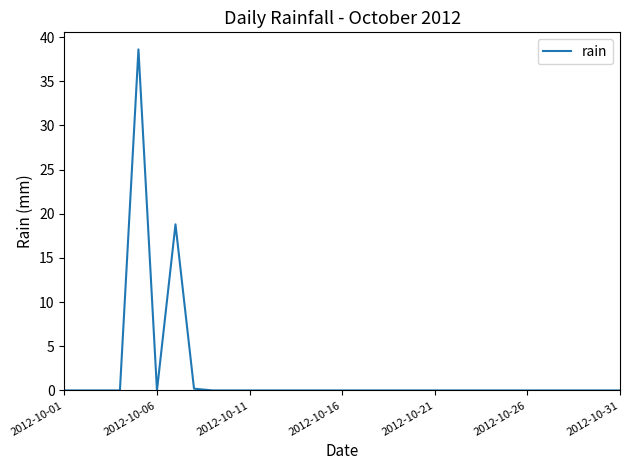

What is the greatest value displayed?

38.6